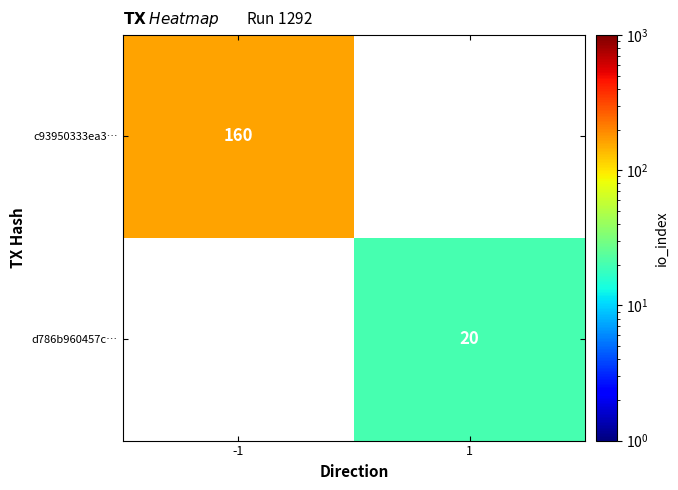

Is it true that c93950333ea3… equals 259 at -1?

False